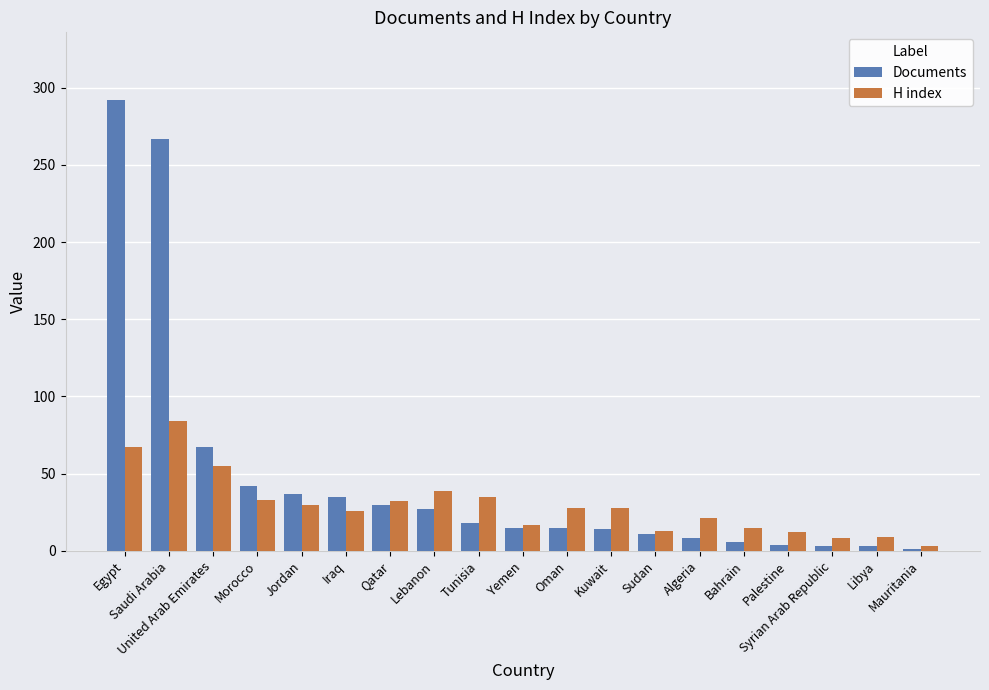

The value of H index at Kuwait is 41. True or false?

False